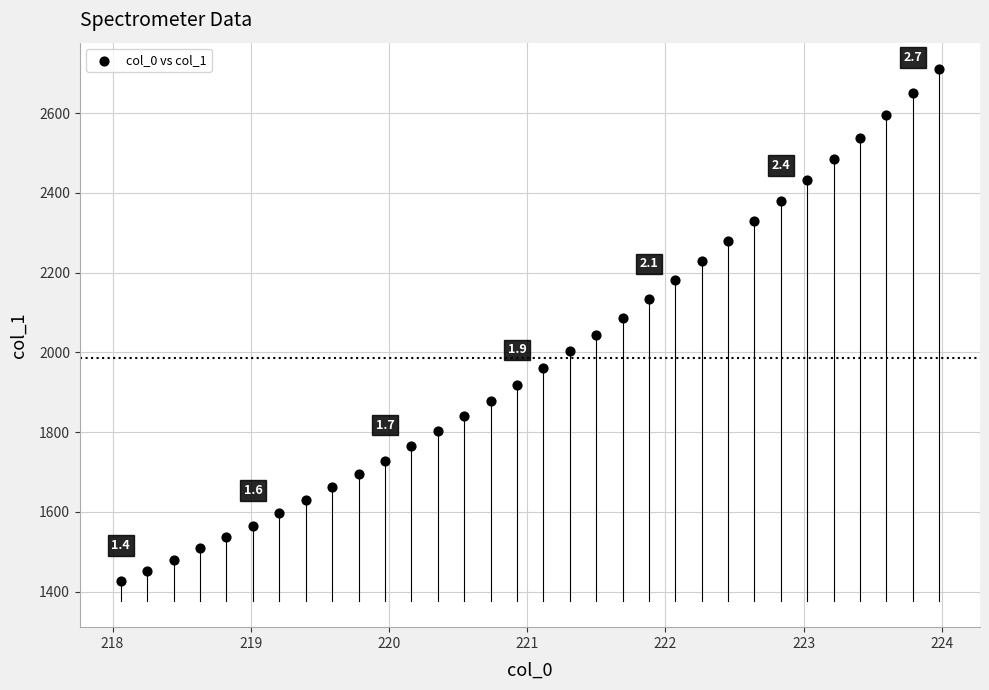

What is the range of X values (max minus min)?

5.9